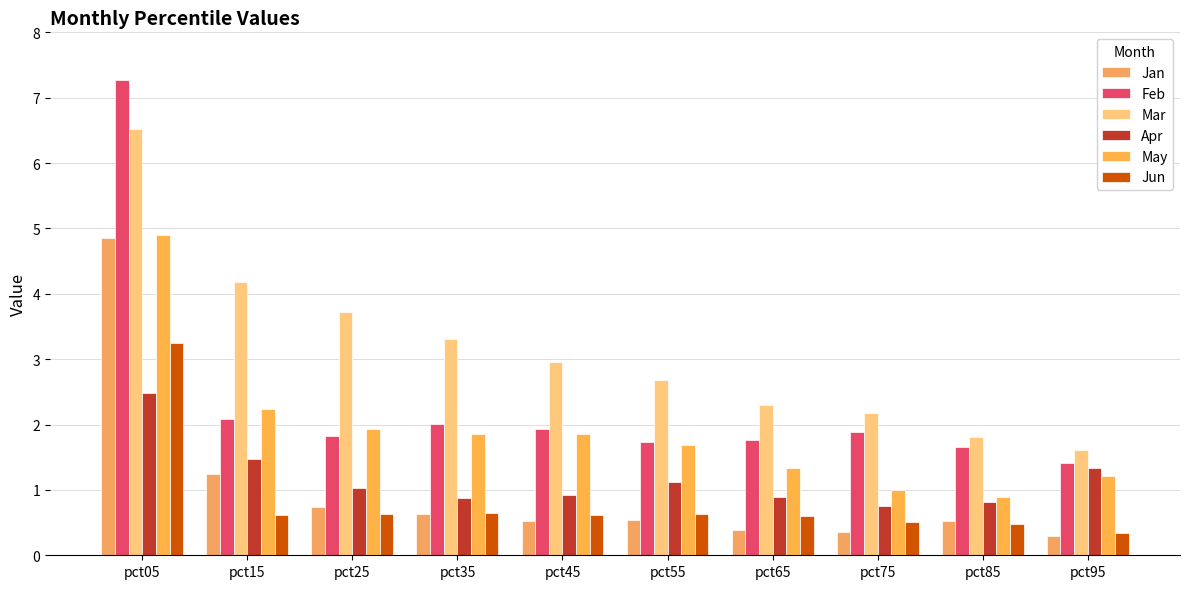

What is the sum of the Apr values at pct15 and pct35?

2.4